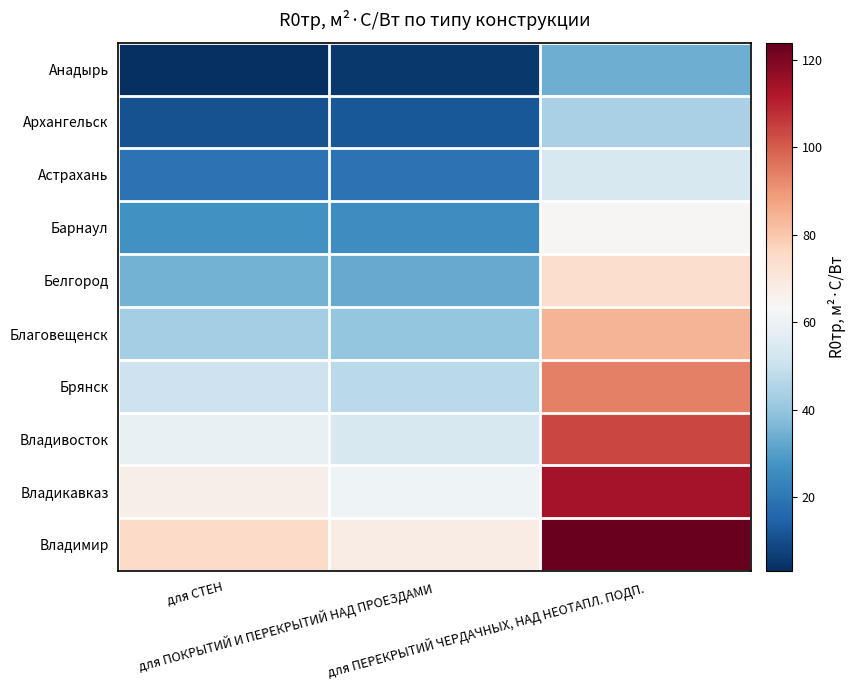

Rank the series at для ПЕРЕКРЫТИЙ ЧЕРДАЧНЫХ, НАД НЕОТАПЛ. ПОДП. from lowest to highest value.

Анадырь, Архангельск, Астрахань, Барнаул, Белгород, Благовещенск, Брянск, Владивосток, Владикавказ, Владимир